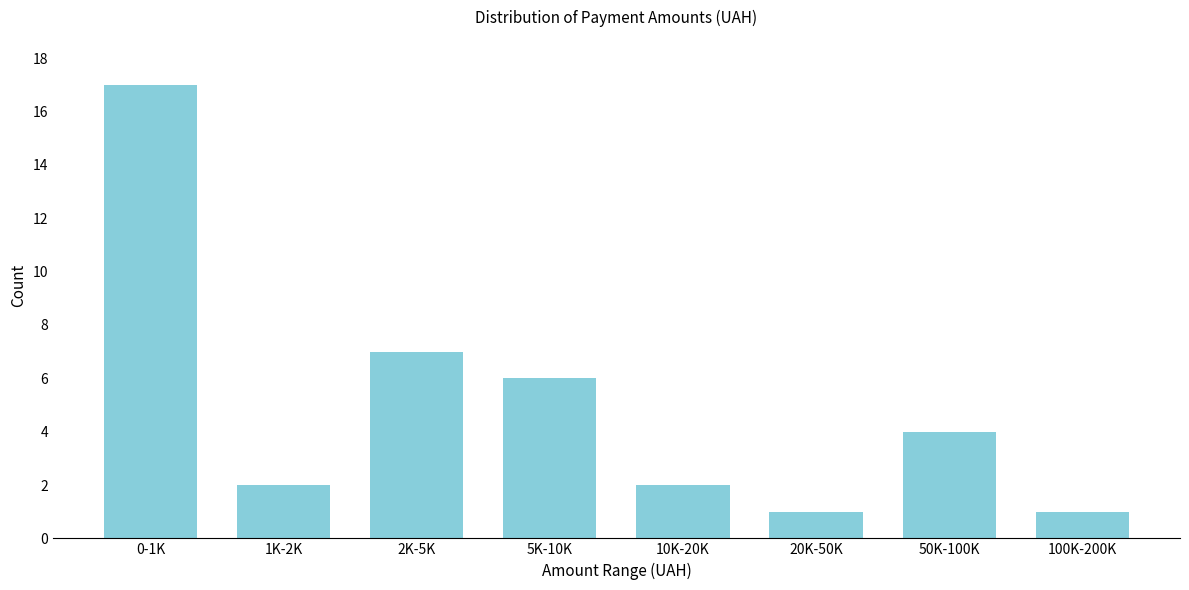

Reading left to right, list all the values displayed in this chart.

17	2	7	6	2	1	4	1